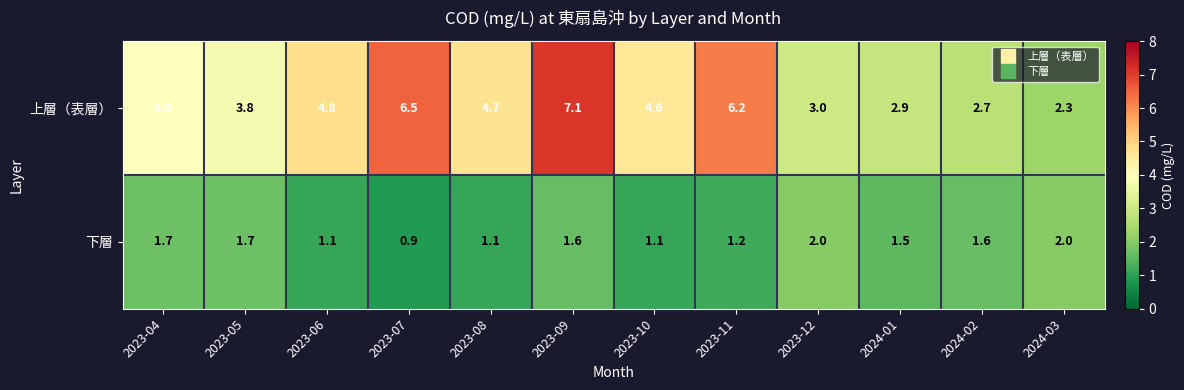

Reading left to right, transcribe all the data shown in this chart.

上層（表層）: 4.0	3.8	4.8	6.5	4.7	7.1	4.6	6.2	3.0	2.9	2.7	2.3
下層: 1.7	1.7	1.1	0.9	1.1	1.6	1.1	1.2	2.0	1.5	1.6	2.0